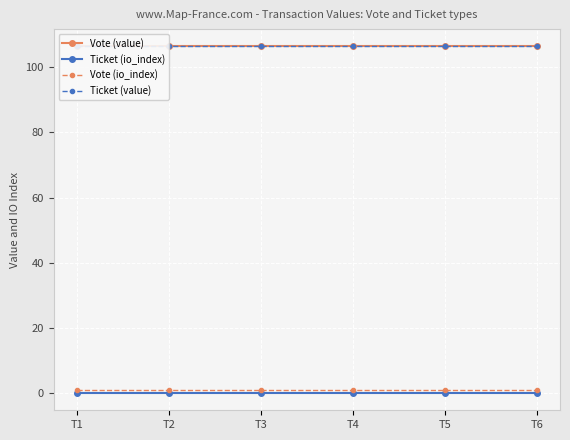

What are all the series names shown in the legend?

Vote (value), Ticket (io_index), Vote (io_index), Ticket (value)